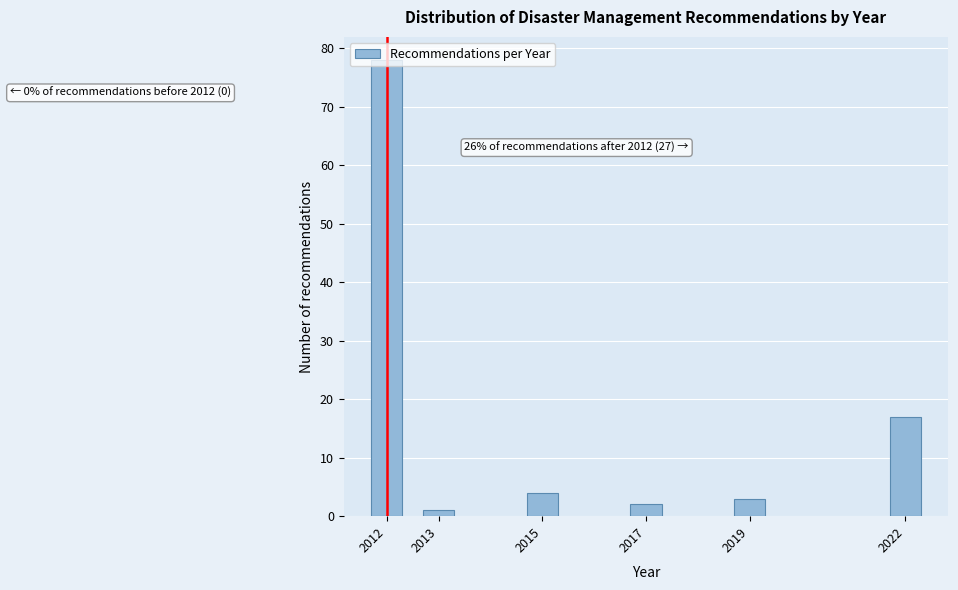

What is the difference between the second highest and second lowest values?

15